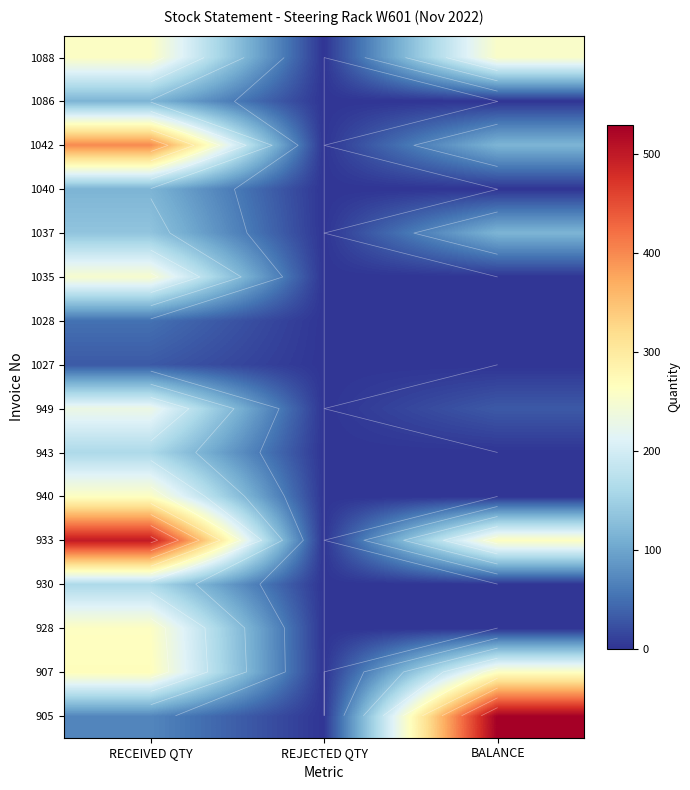

The value of 907 at REJECTED QTY is 0. True or false?

True